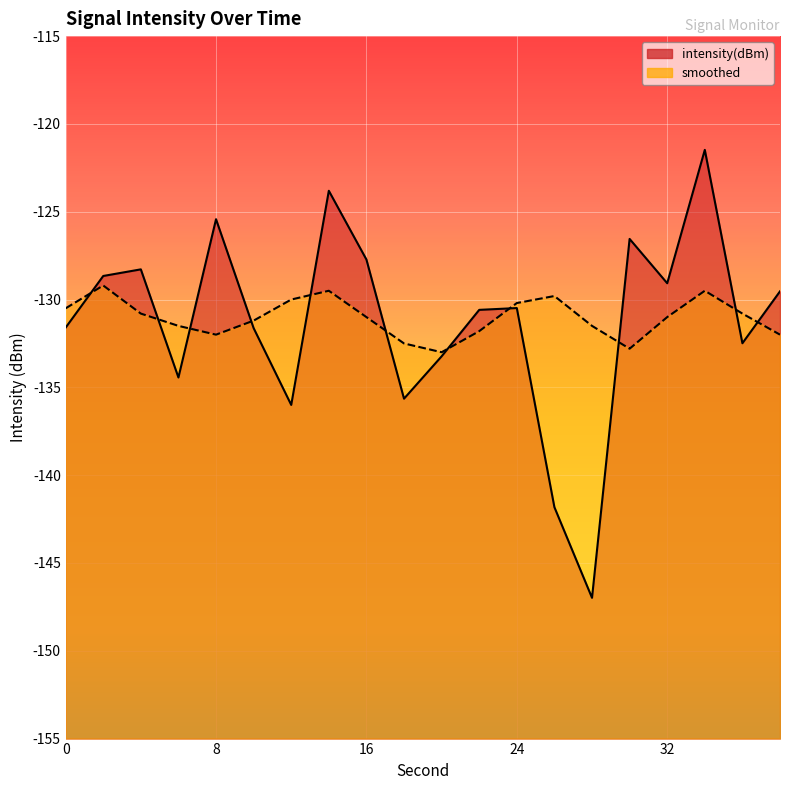

Rank the series by their average value, from highest to lowest.

smoothed, intensity(dBm)